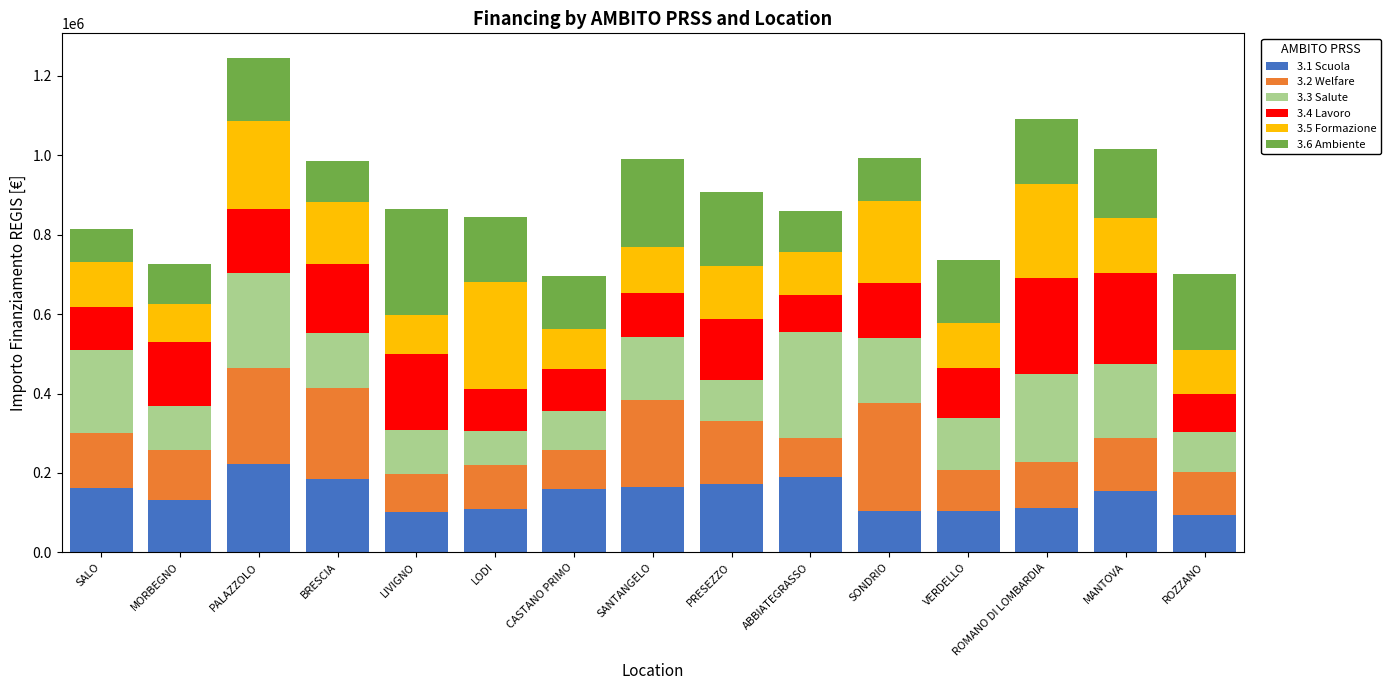

What is the highest value of the 3.1 Scuola series?

222191.0